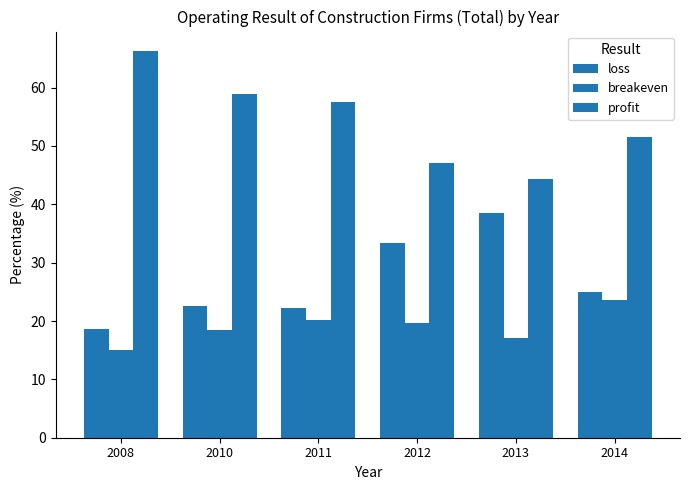

Rank the series at 2010 from highest to lowest value.

profit, loss, breakeven